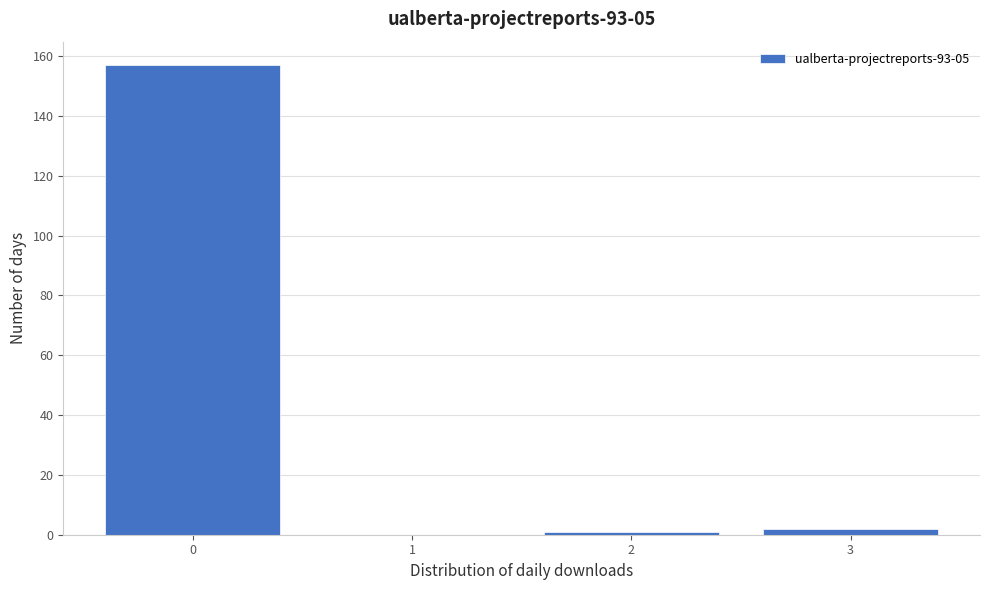

Reading left to right, transcribe all the data shown in this chart.

0=157	1=0	2=1	3=2